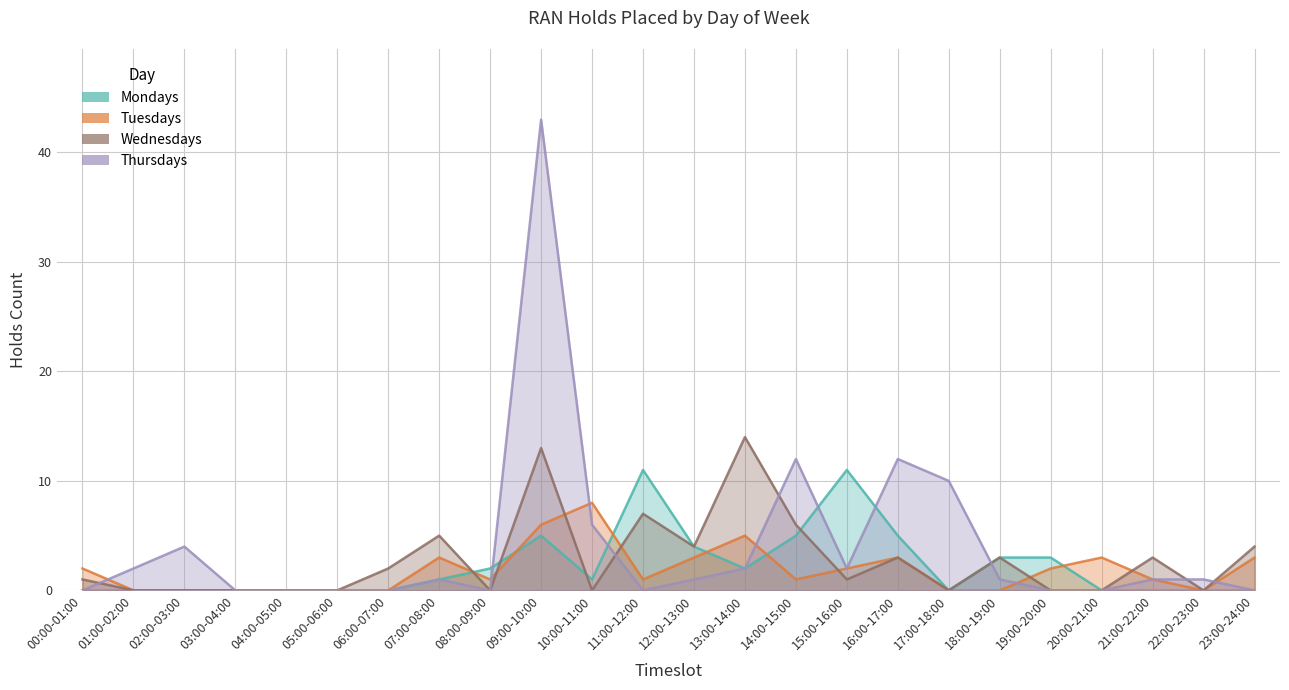

True or false: Thursdays and Mondays intersect in this chart.

True